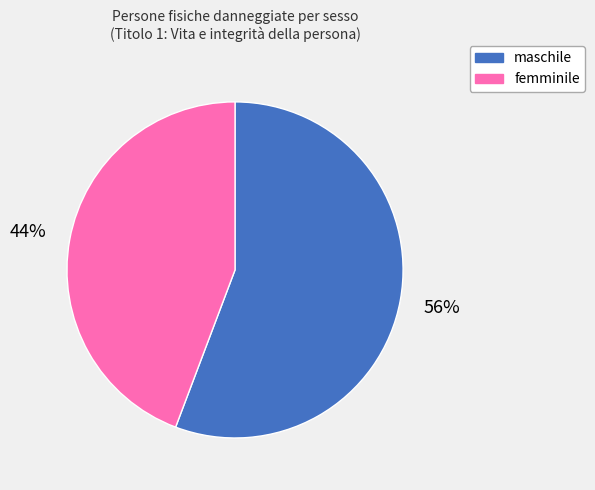

Which slice represents more than half of the pie?

maschile